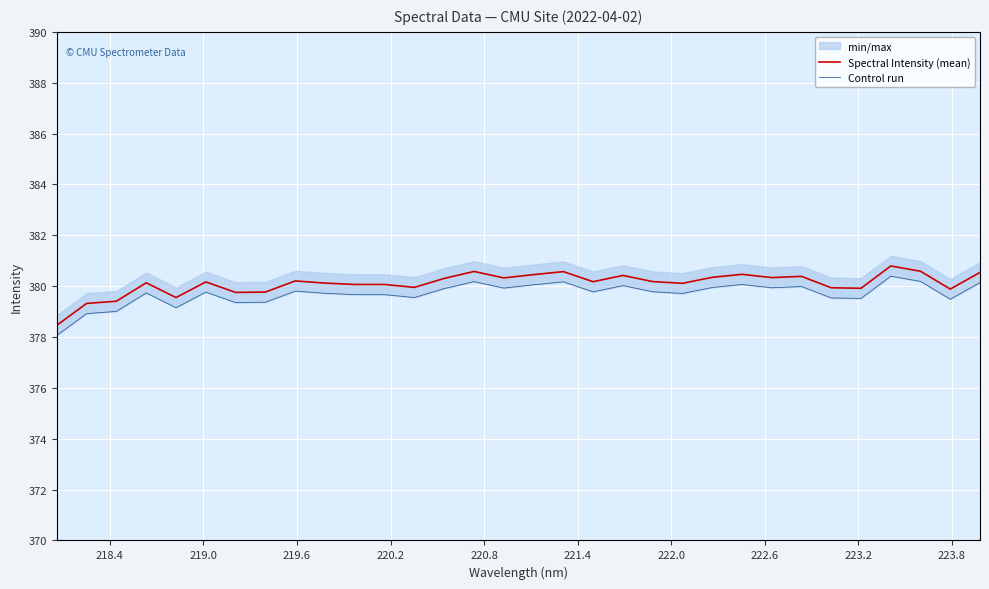

How many lines are shown in the chart?

2